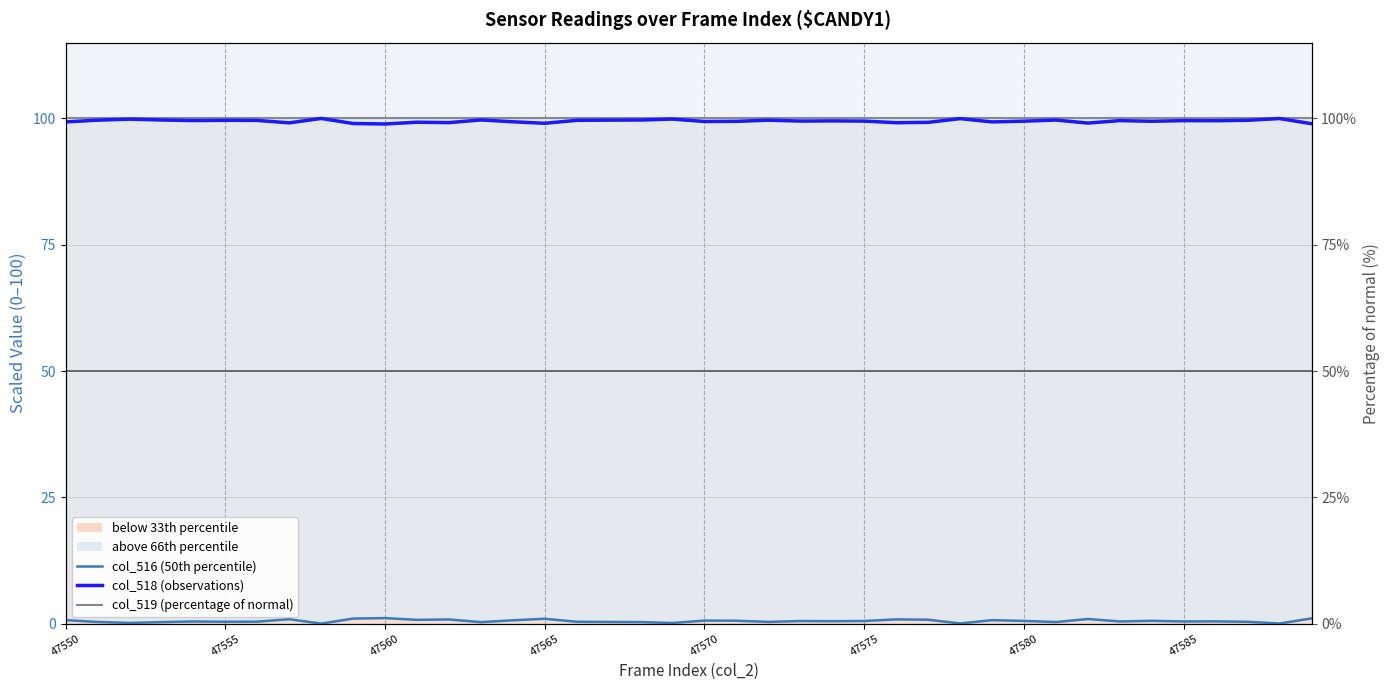

True or false: col_519 (normalized) has more than 2 points higher than both neighbors.

False